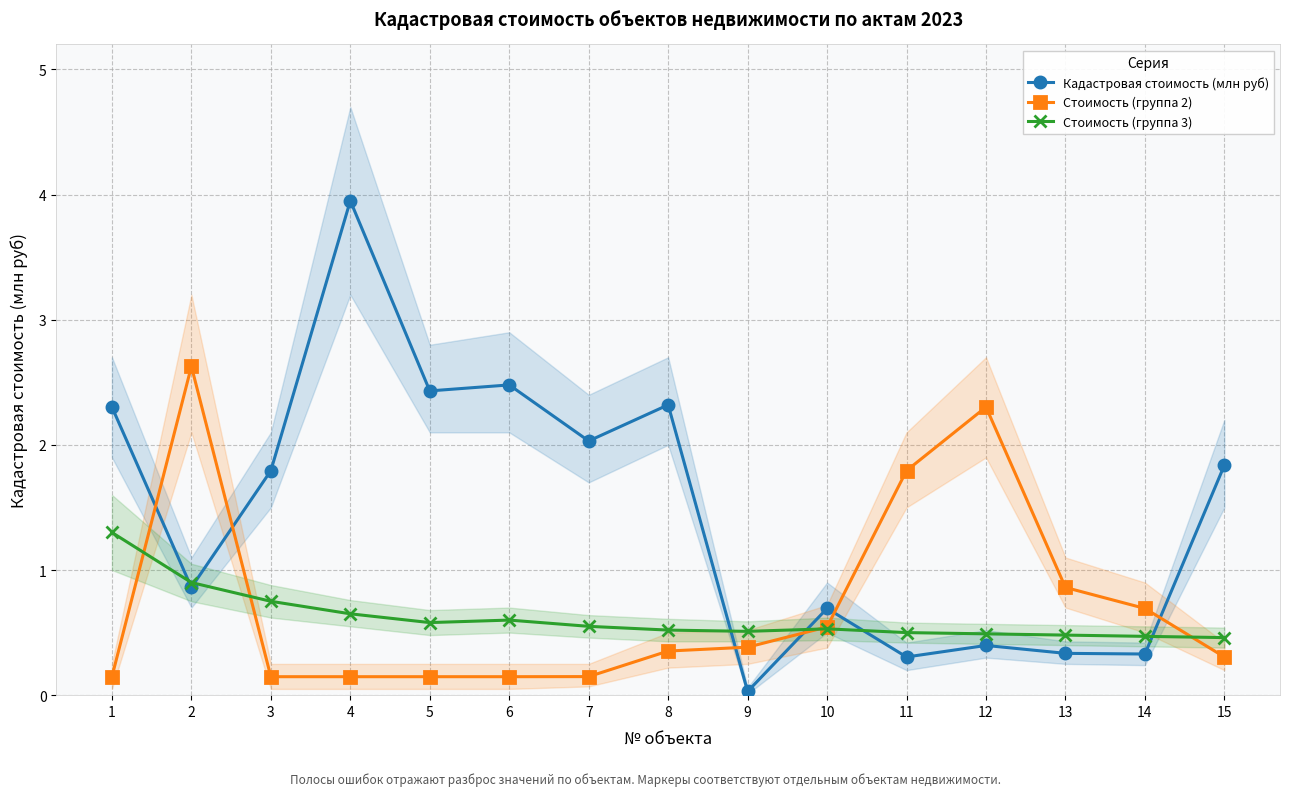

Where do Стоимость (группа 2) and Стоимость (группа 3) first cross each other?

1 and 2